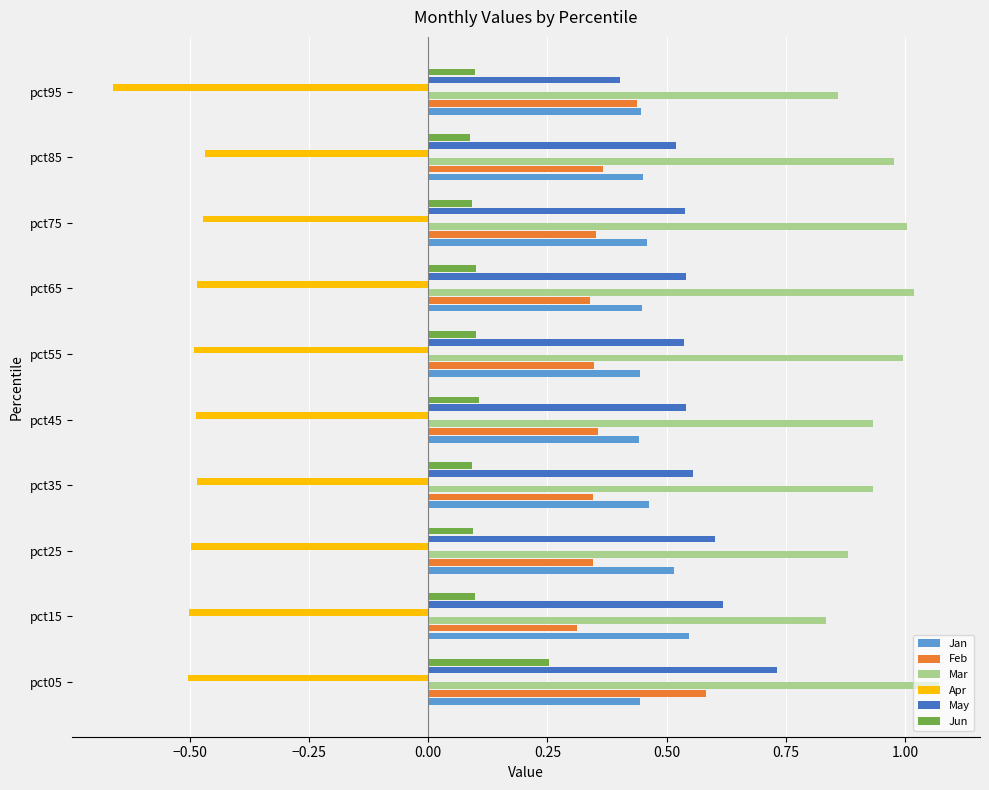

How many distinct data groups are displayed?

6